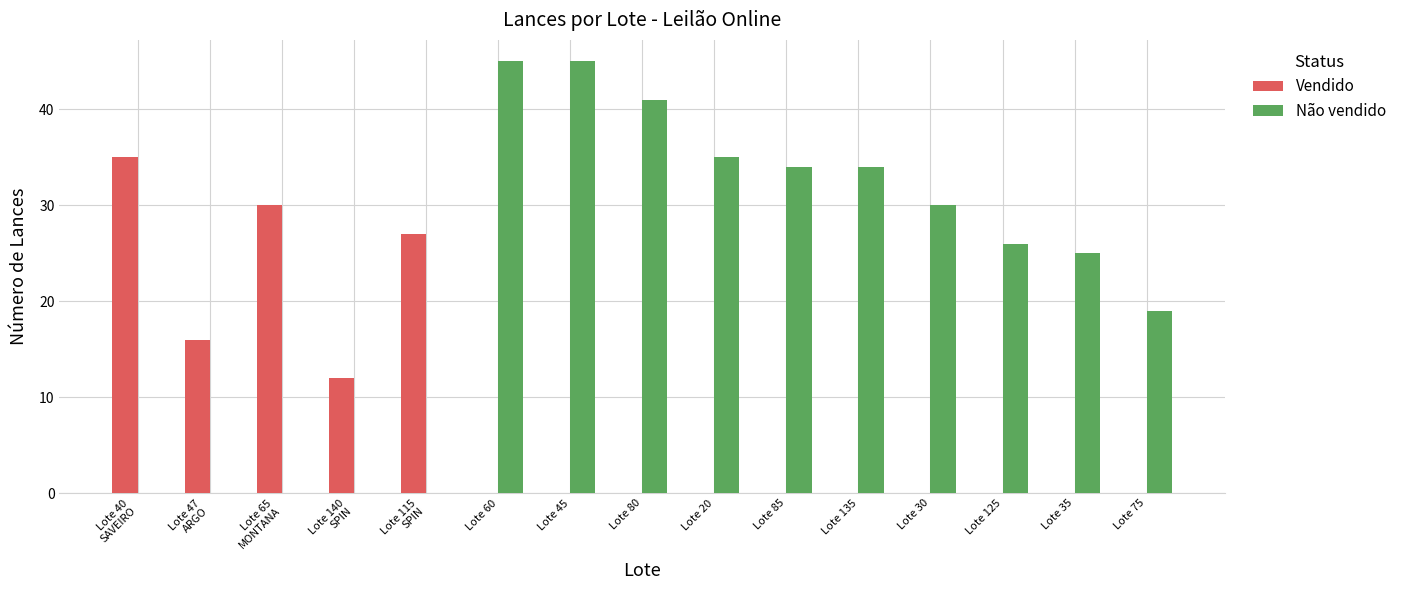

How many groups of bars are there?

15